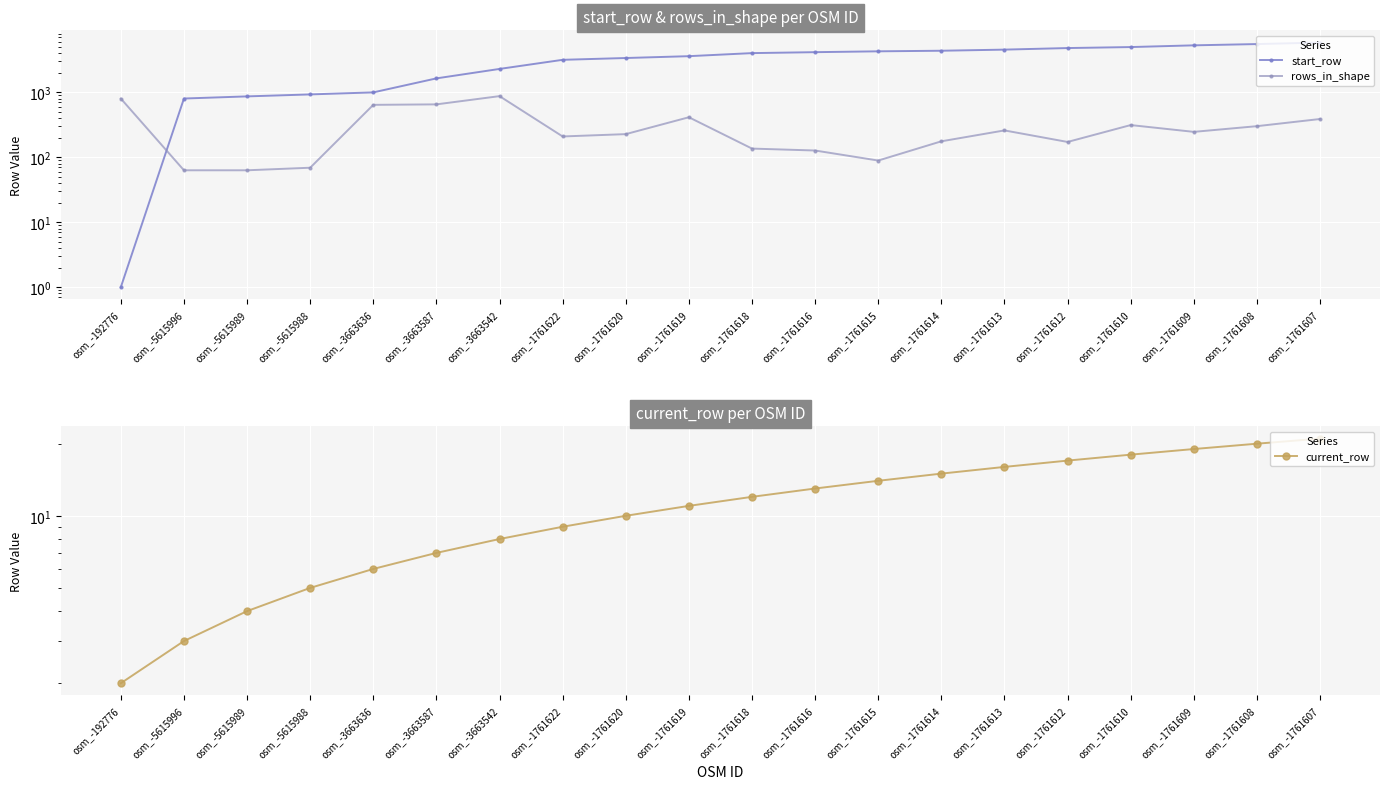

True or false: rows_in_shape has a value of 93 at osm_-1761612.

False